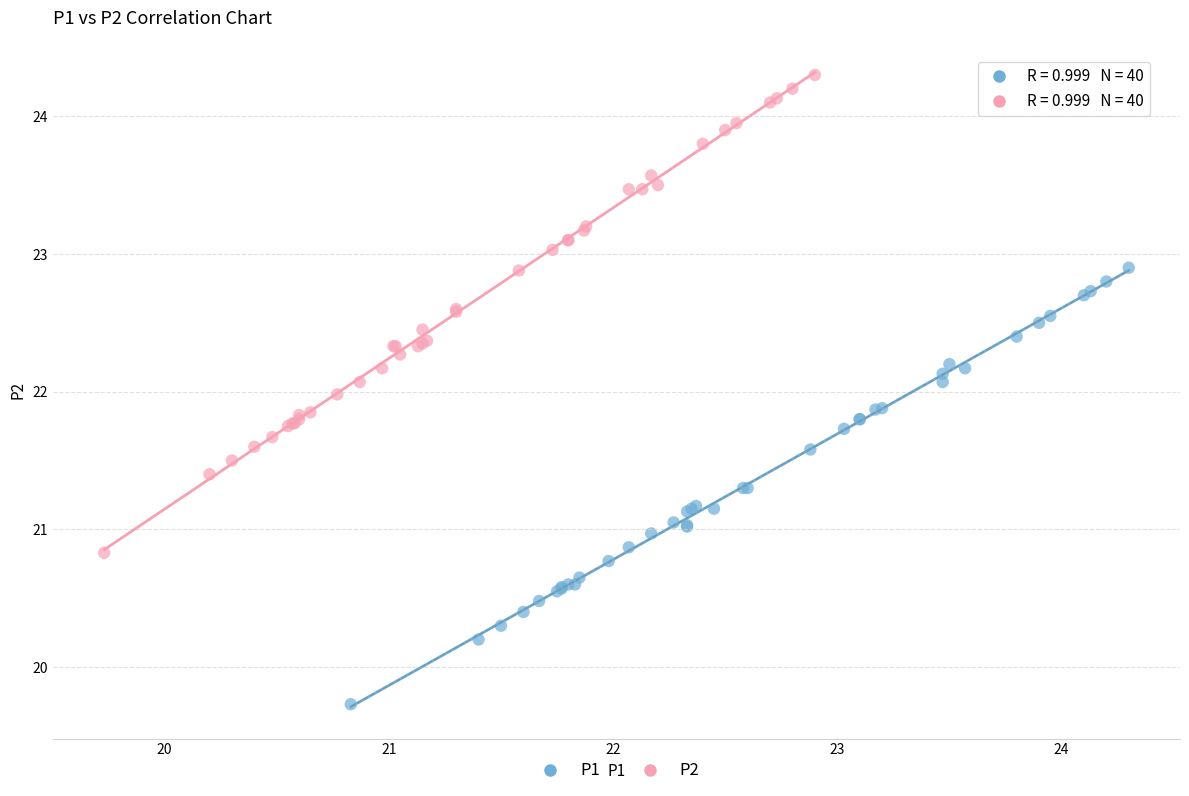

What are all the series names shown in the legend?

P1, P2